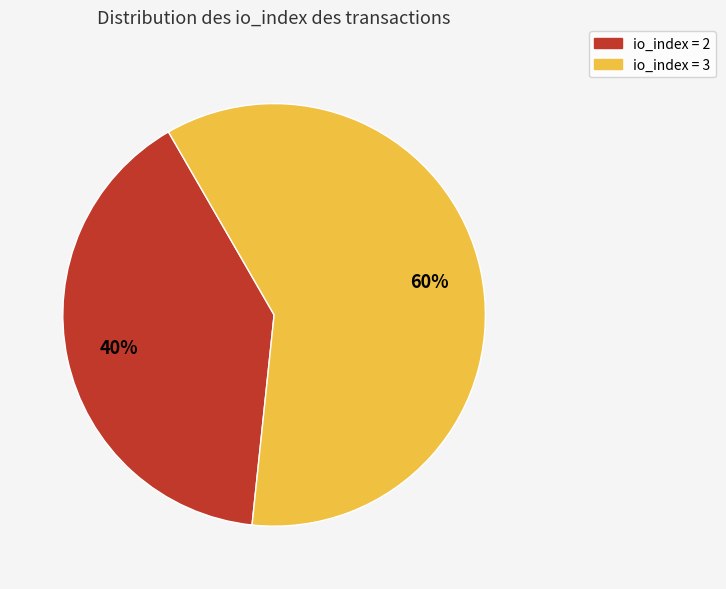

To the nearest percent, what is the average slice percentage?

50%